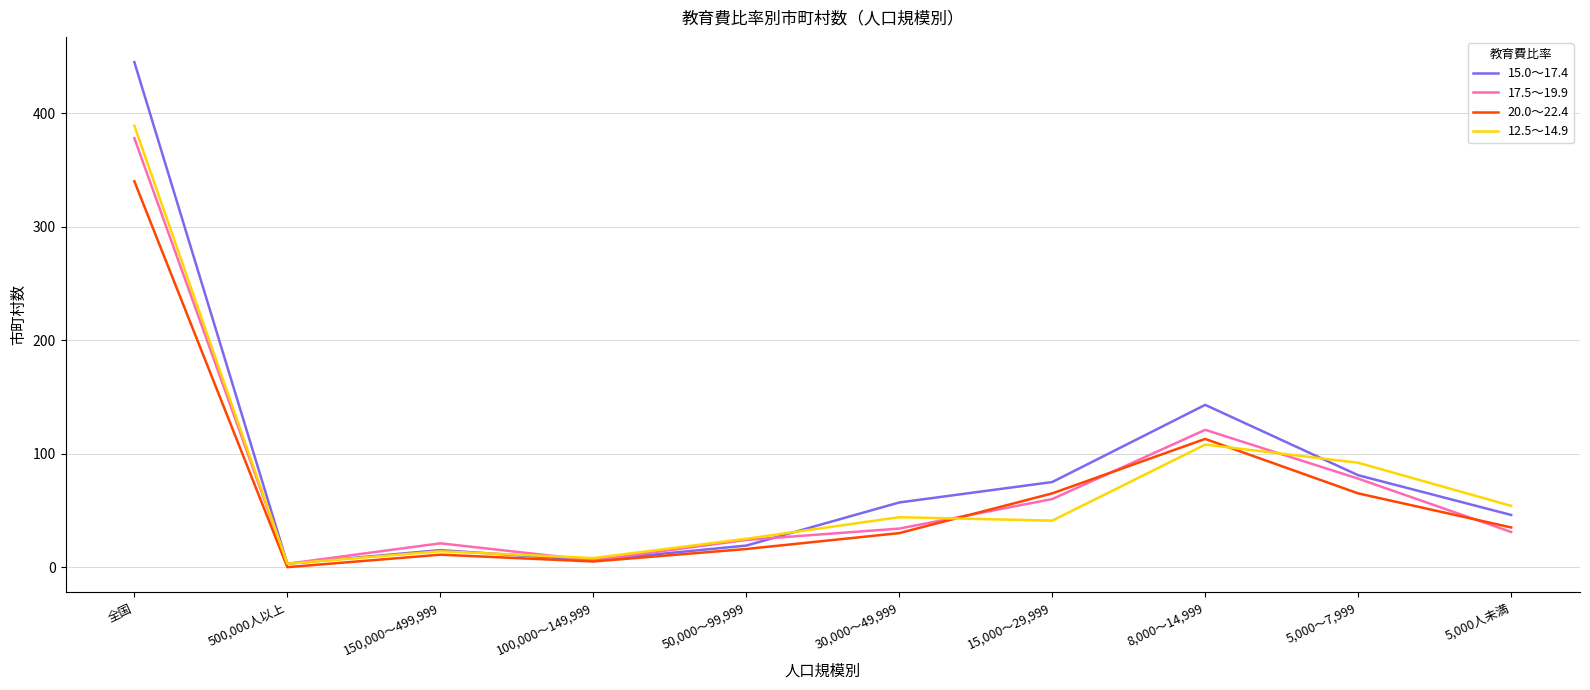

The value of 17.5～19.9 at 5,000～7,999 is 78. True or false?

True